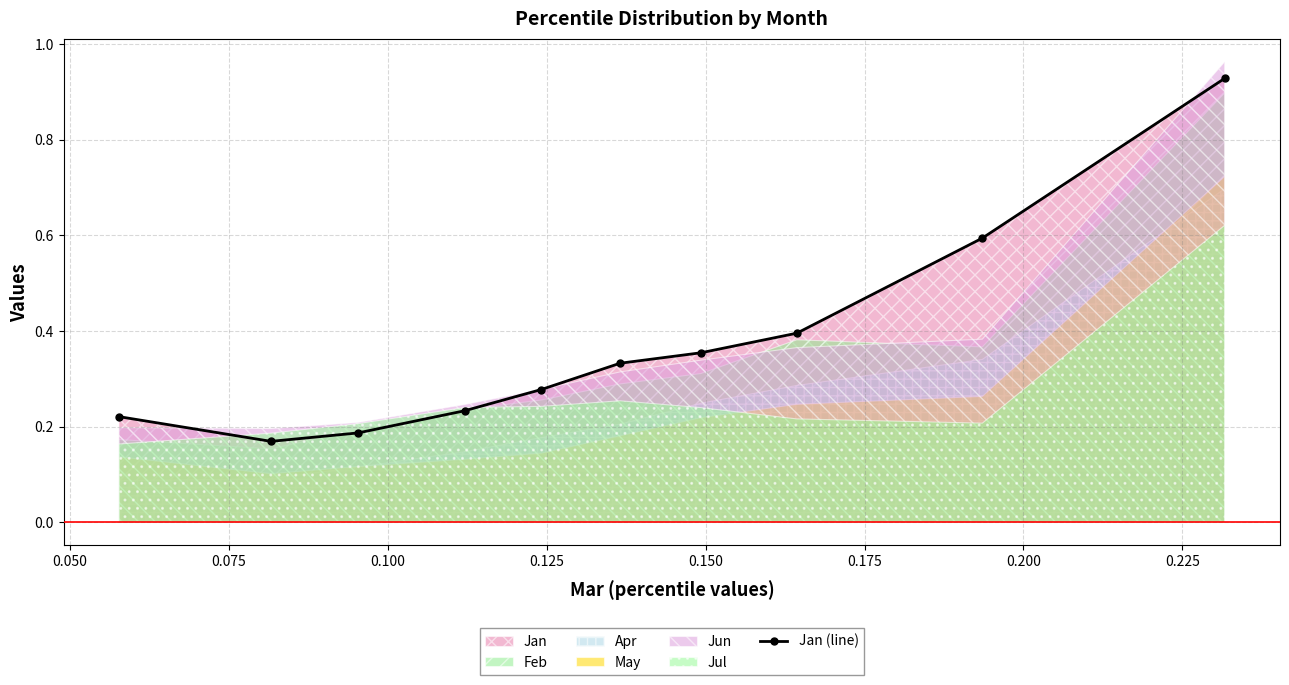

What is the greatest value displayed?

0.9